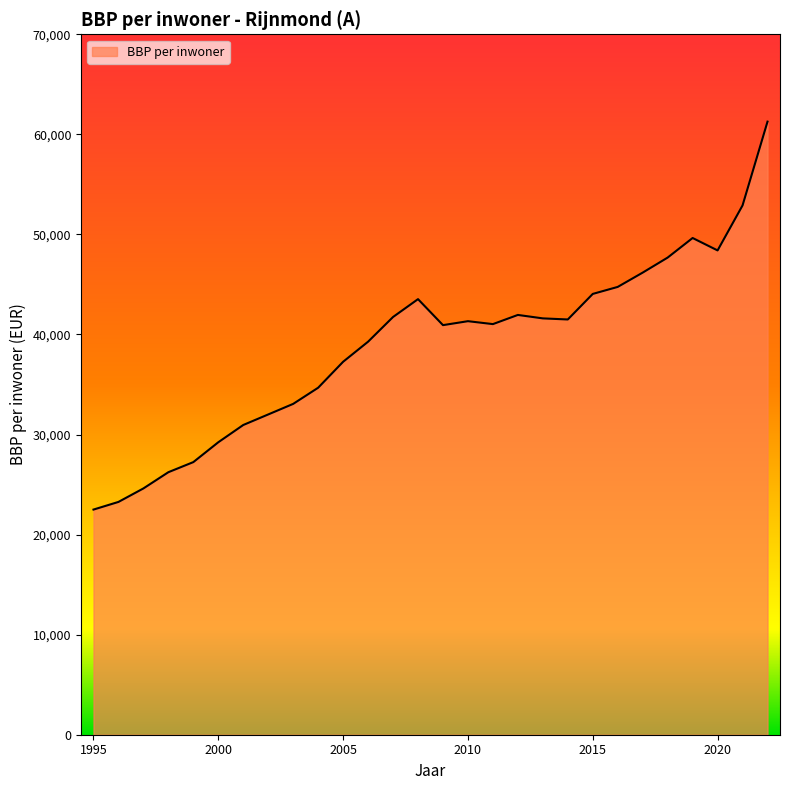

What is the minimum value shown in the chart?

22501